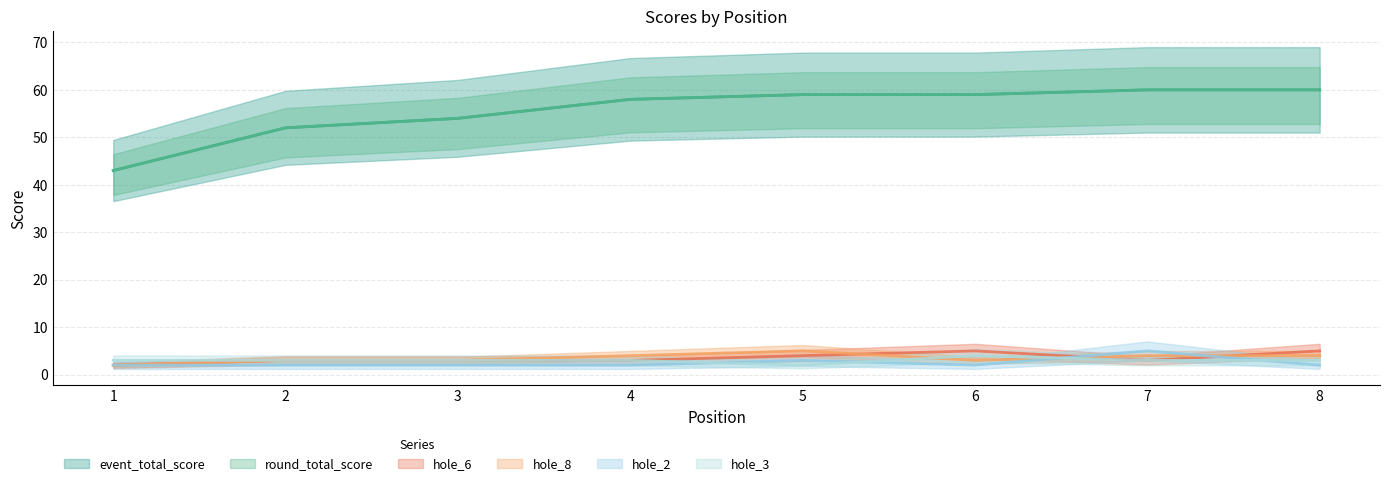

Rank the series by their maximum value, from lowest to highest.

hole_3, hole_6, hole_8, hole_2, event_total_score, round_total_score